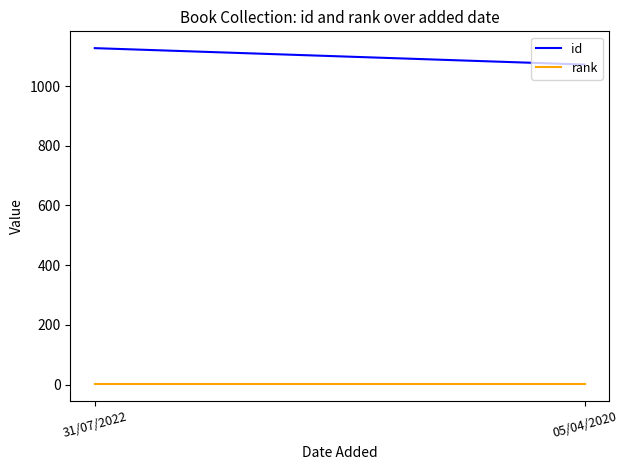

What is the value of the rank point at the 1st from the left?

1